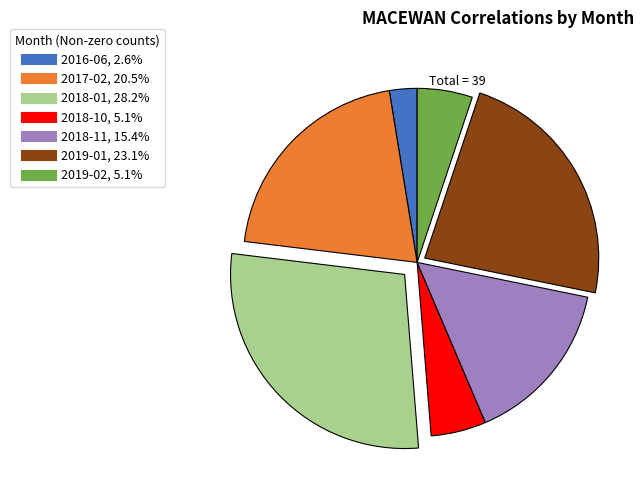

Do 2019-01 and 2018-01 together represent more than half of the pie?

Yes